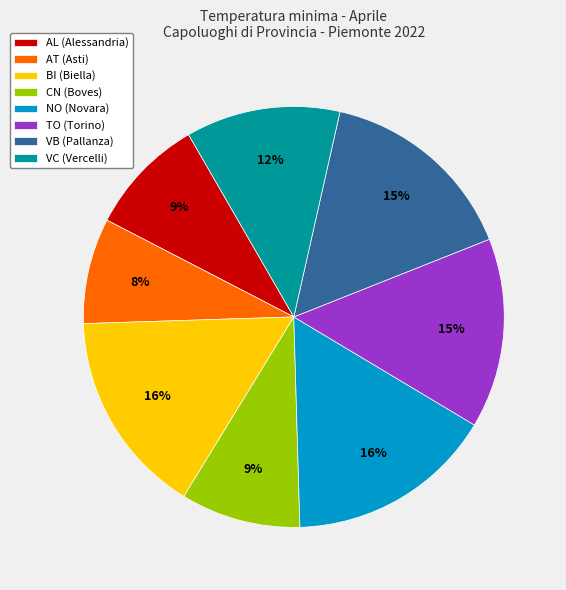

Which slice is the smallest?

AT (Asti)